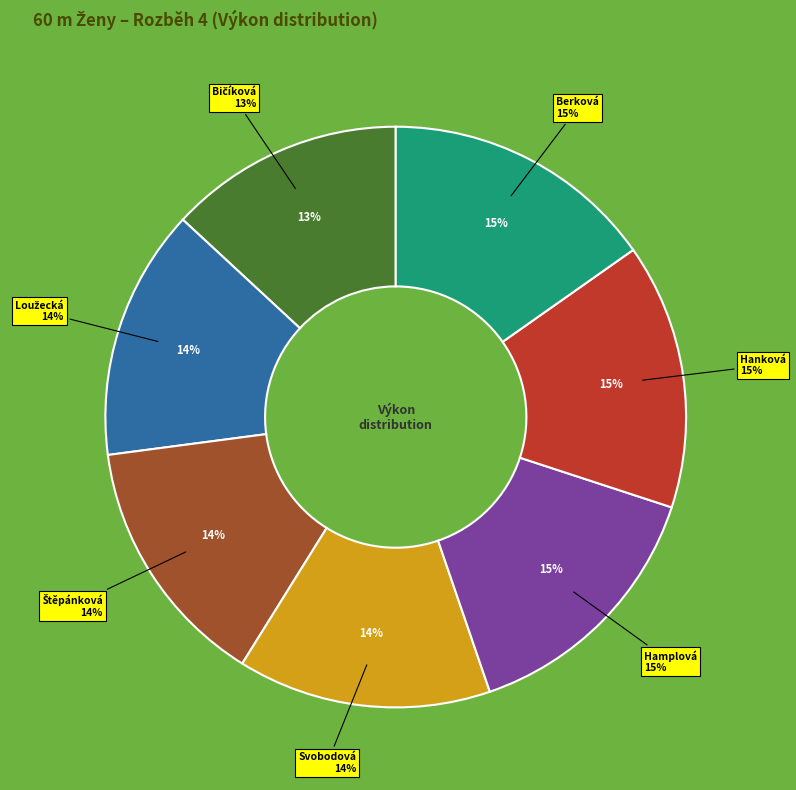

To the nearest percent, what portion does Loužecká Veronika represent?

14%